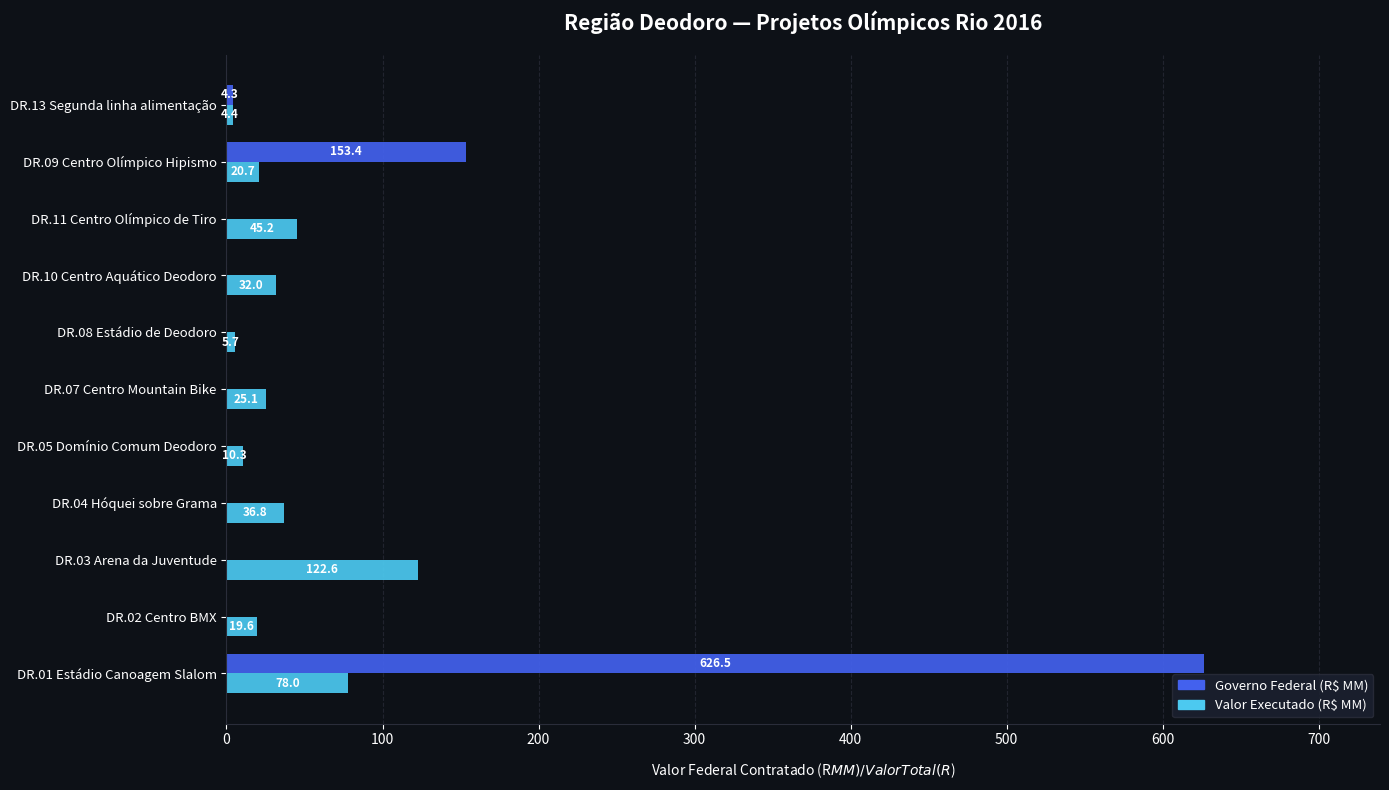

At which category is the sum across all series the highest?

DR.01 Estádio Canoagem Slalom